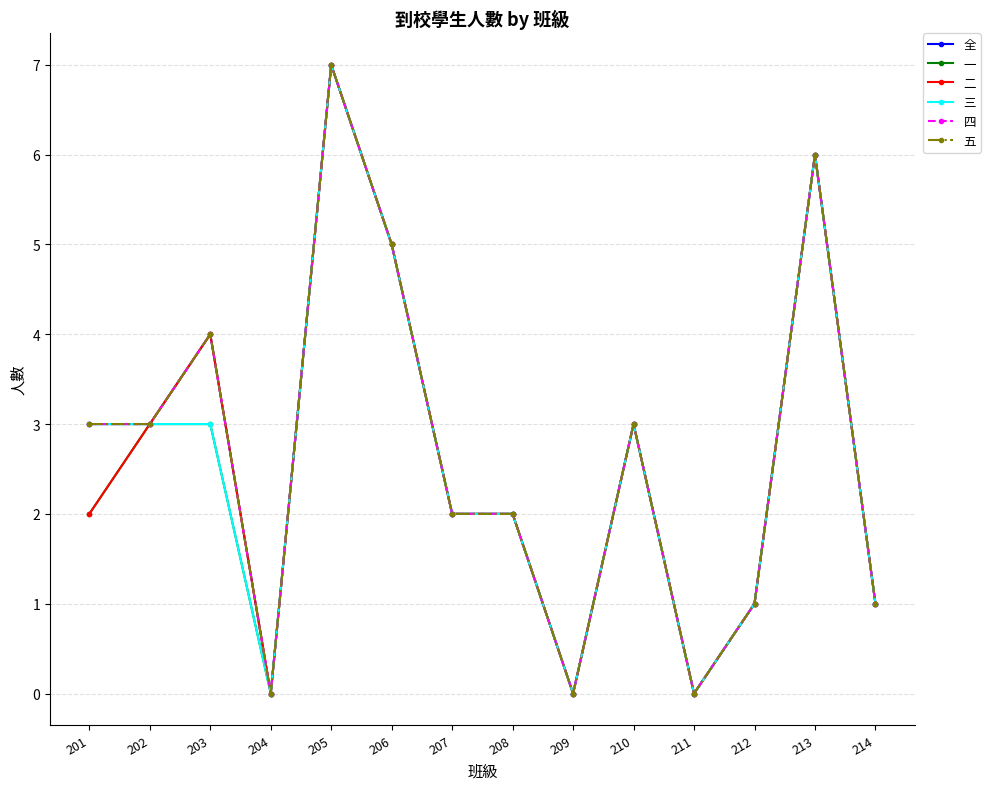

Is this an area chart (filled region under the line)?

No